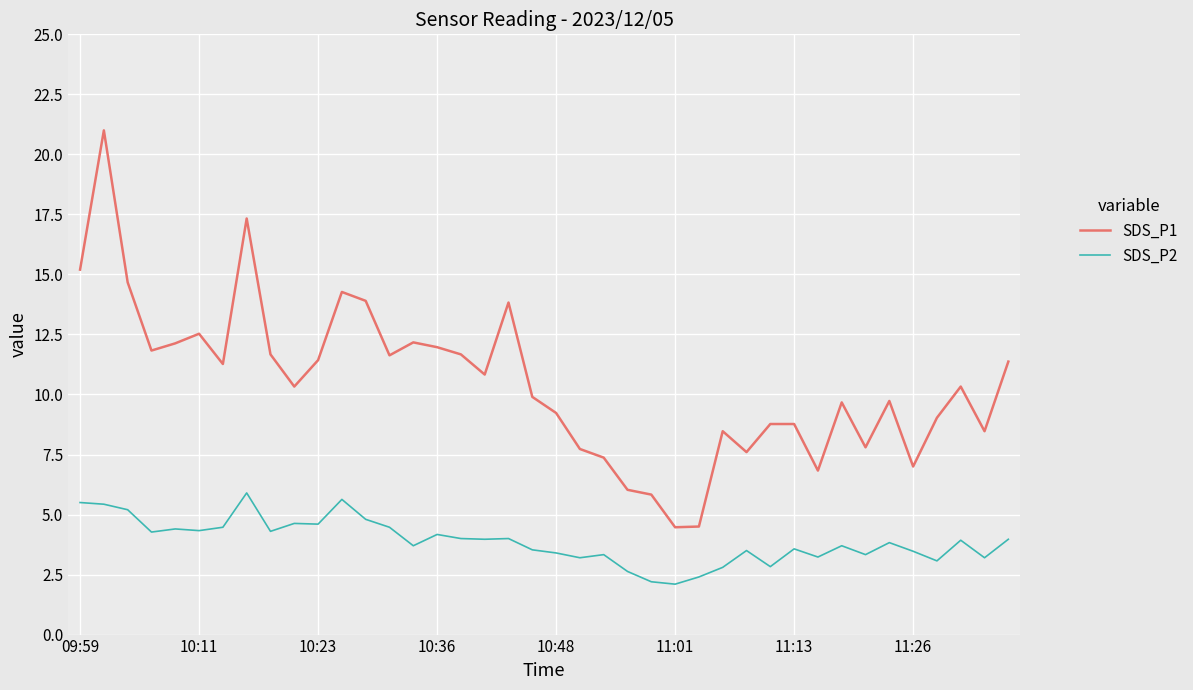

Which series has the largest total across all categories?

SDS_P1